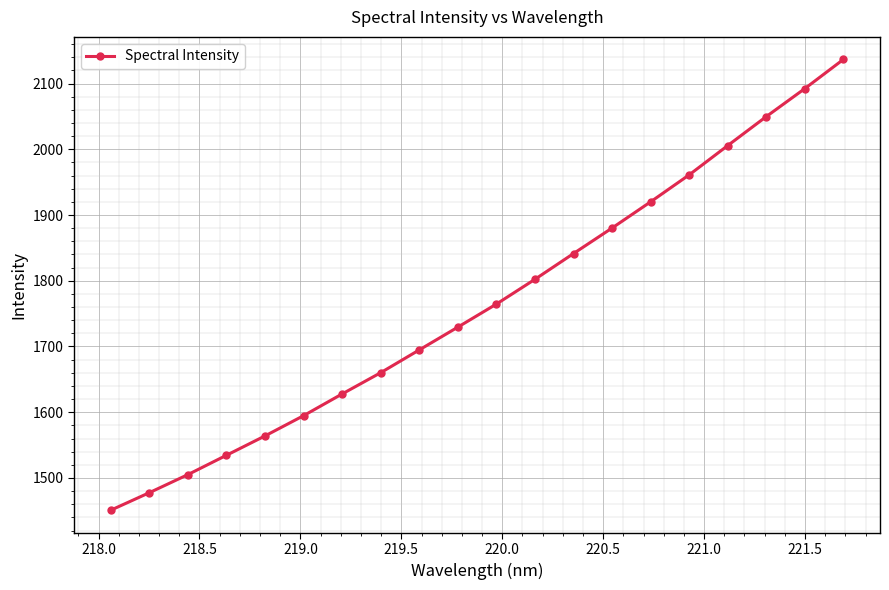

What is the average value?

1764.6